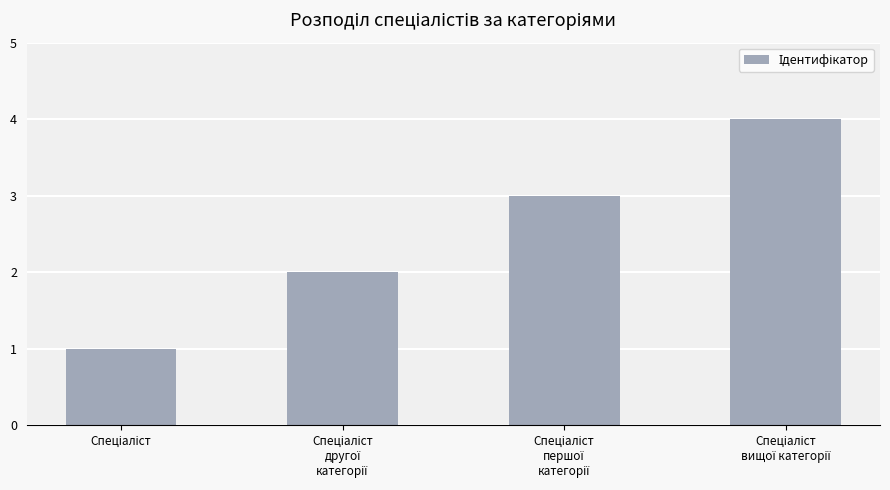

What is the greatest value displayed?

4